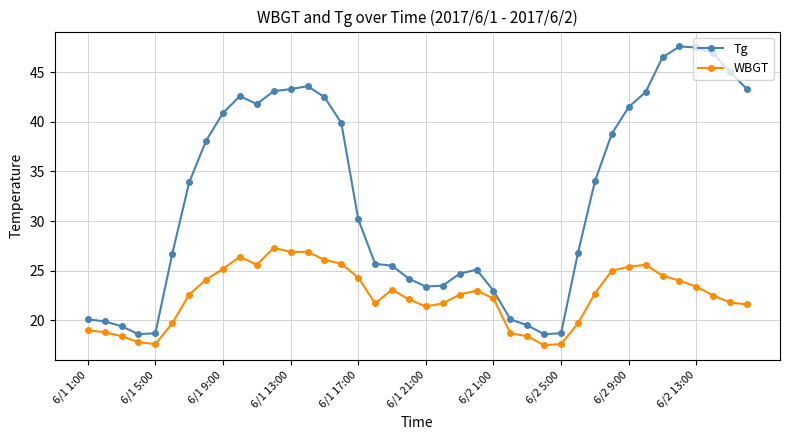

At how many categories does at least one series exceed 19?

36